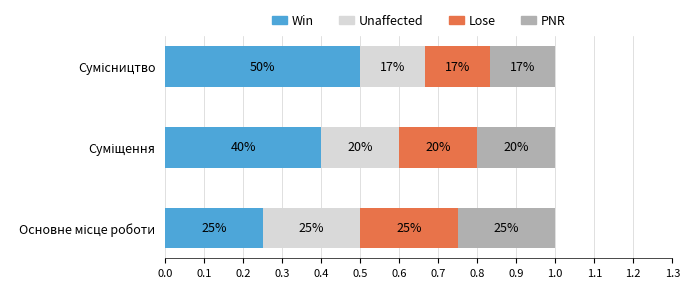

What are all the series names shown in the legend?

Win, Unaffected, Lose, PNR